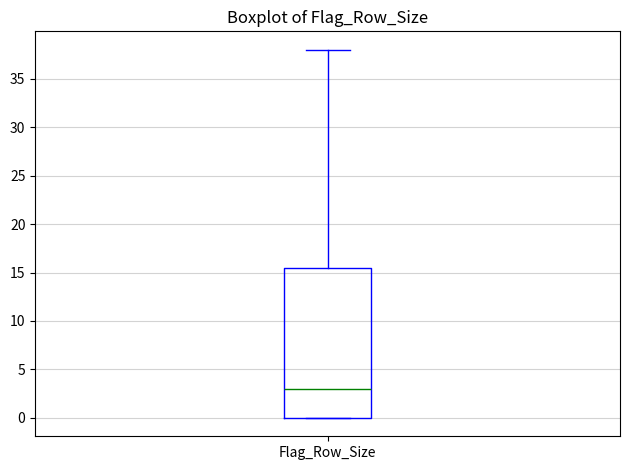

Where does the upper whisker of the box for Flag_Row_Size end on the y-axis? The values are not printed on the chart, so give them approximately, as read against the axis.

38.0